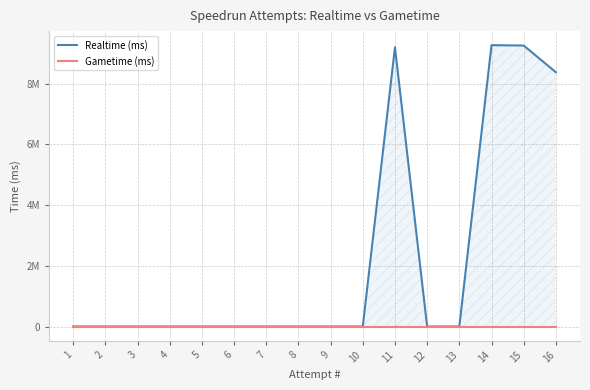

True or false: Gametime (ms) has more than 1 points higher than both neighbors.

False